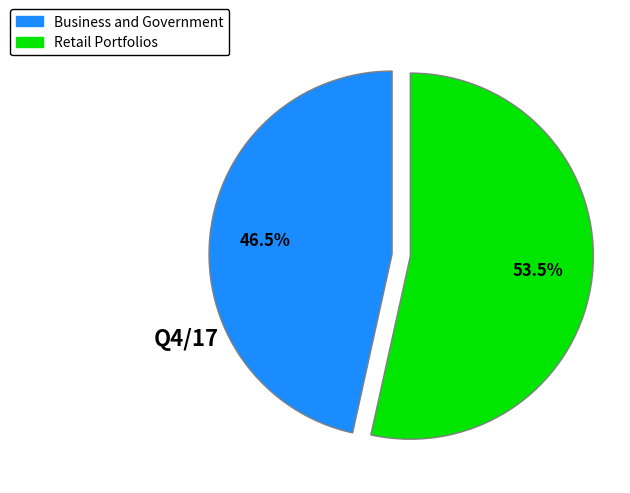

Which has a higher value, Retail Portfolios or Business and Government?

Retail Portfolios